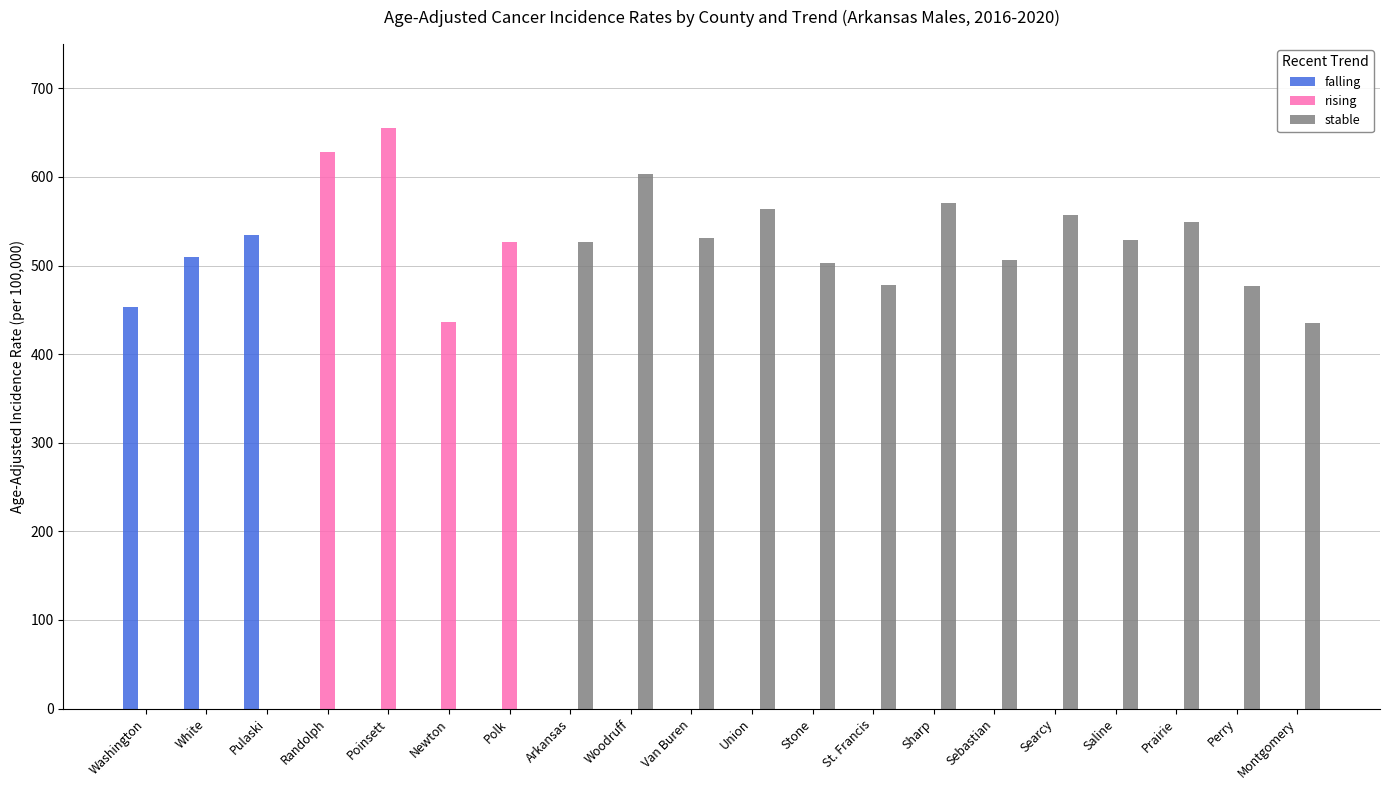

What is the spread (max minus min) of values at Van Buren?

530.7